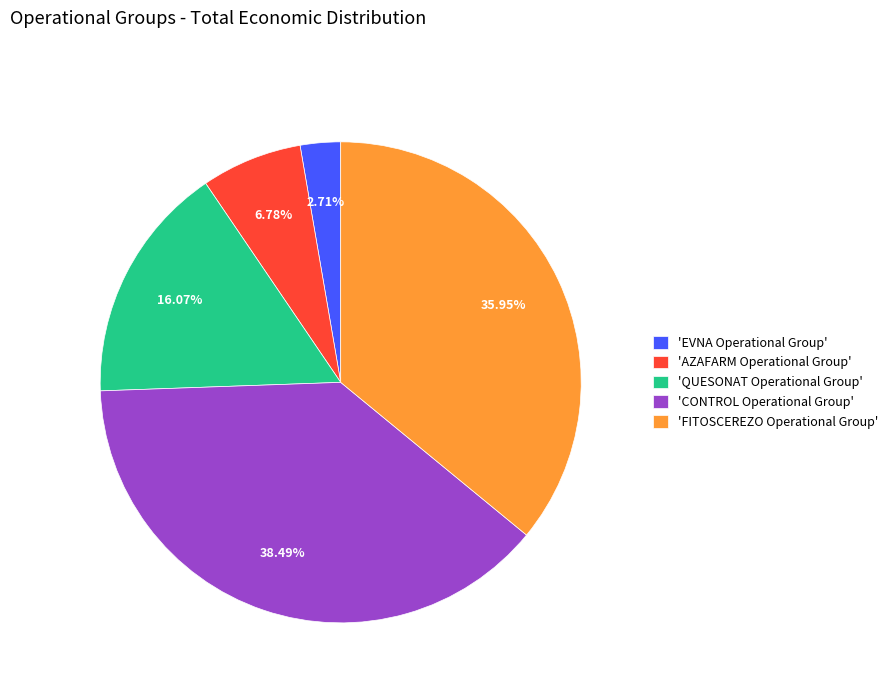

Which has a higher value, 'CONTROL Operational Group' or 'EVNA Operational Group'?

'CONTROL Operational Group'